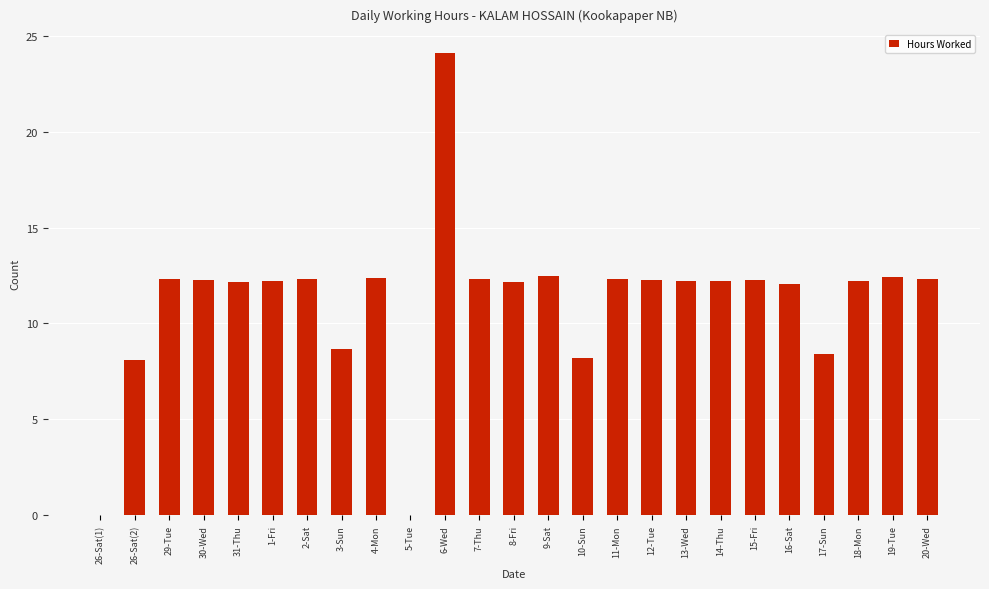

The chart shows a value of 21.7 at 13-Wed. True or false?

False